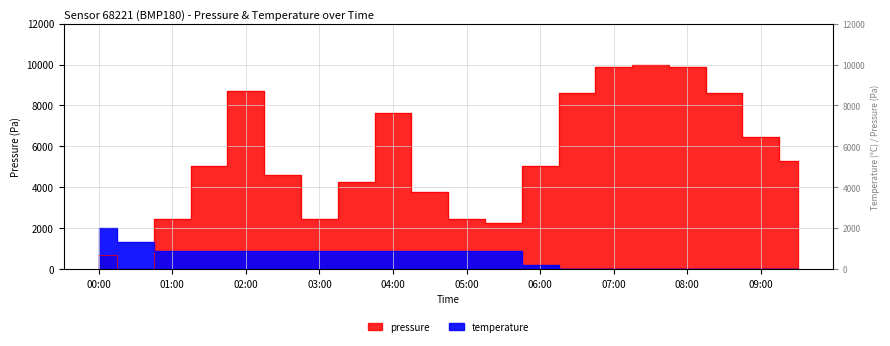

What is the sum of the pressure values at 02:00 and 07:30?

18705.9